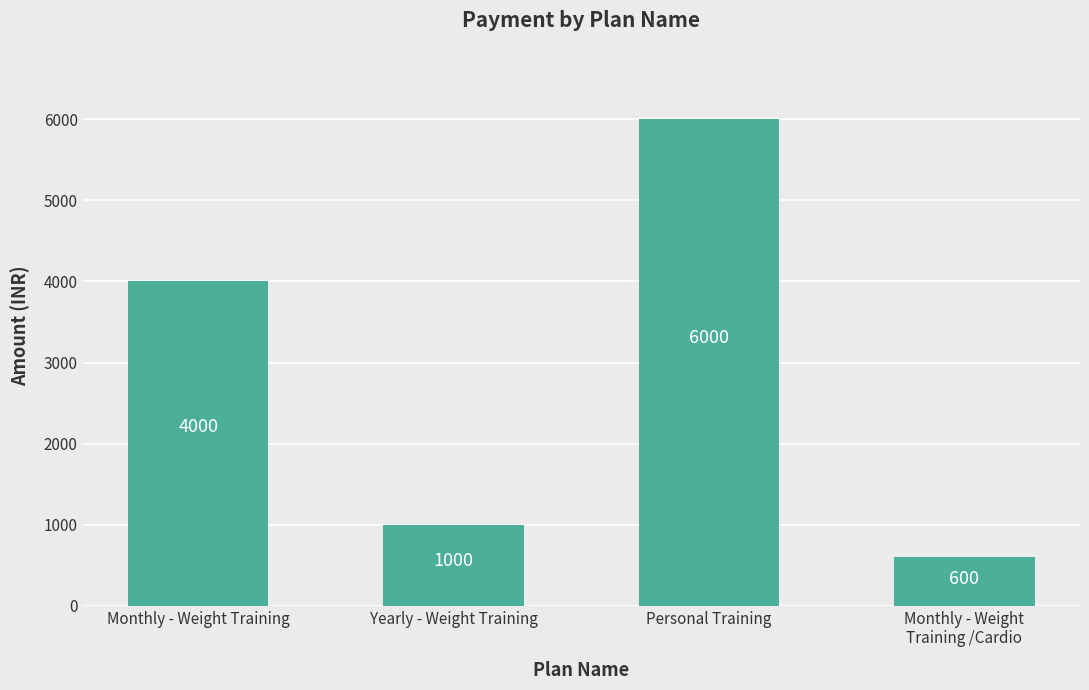

List the labels in order of value, largest first.

Personal Training, Monthly - Weight Training, Yearly - Weight Training, Monthly - Weight
Training /Cardio